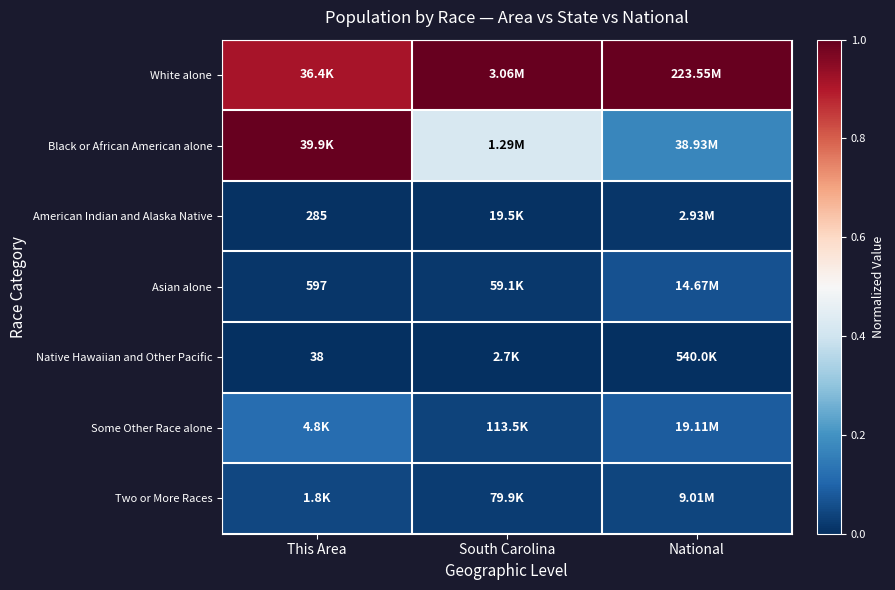

True or false: American Indian and Alaska Native has a value of 0.0 at National.

False